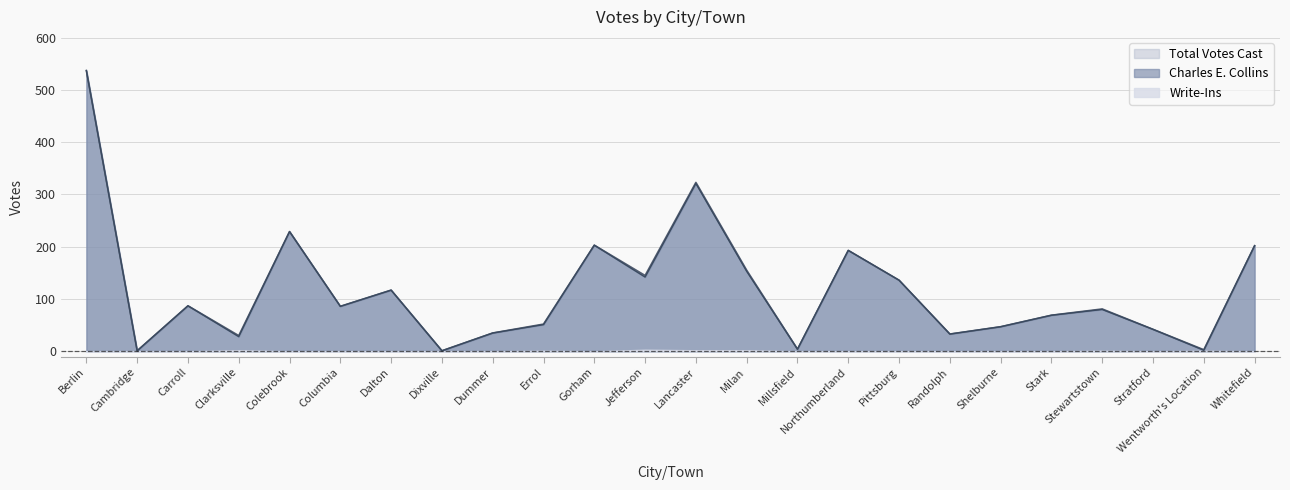

What is the minimum value for Total Votes Cast?

1